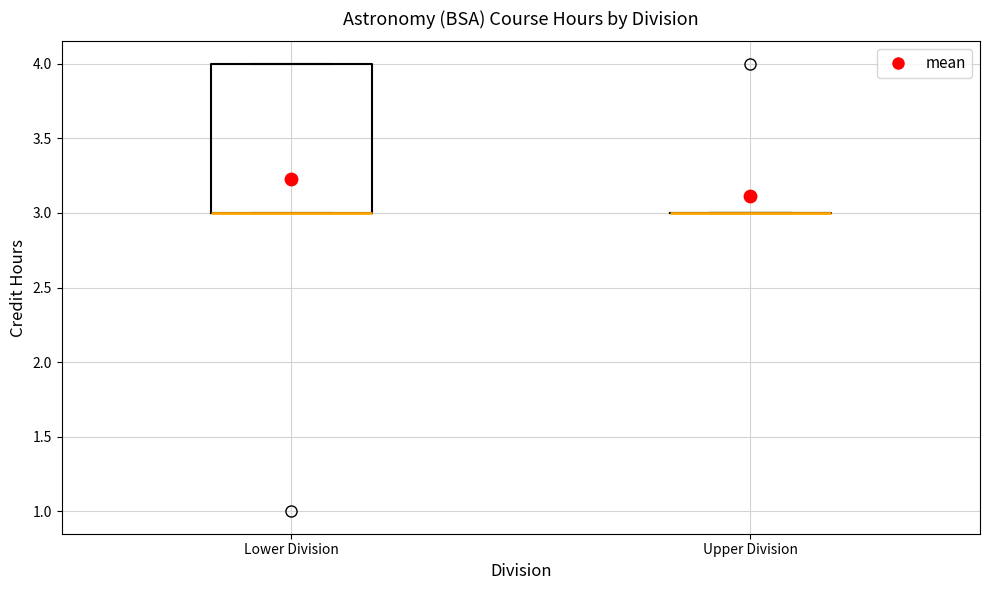

Reading left to right, read every box against the y-axis: the position of its median line, the range the box covers, and the ends of its whiskers. The values are not printed on the chart, so give them approximately, as read against the axis.

Lower Division: median 3 (drawn on the box's lower edge), box 3 to 4, whiskers 3 to 4
Upper Division: box collapsed to a line at 3, whiskers 3 to 3